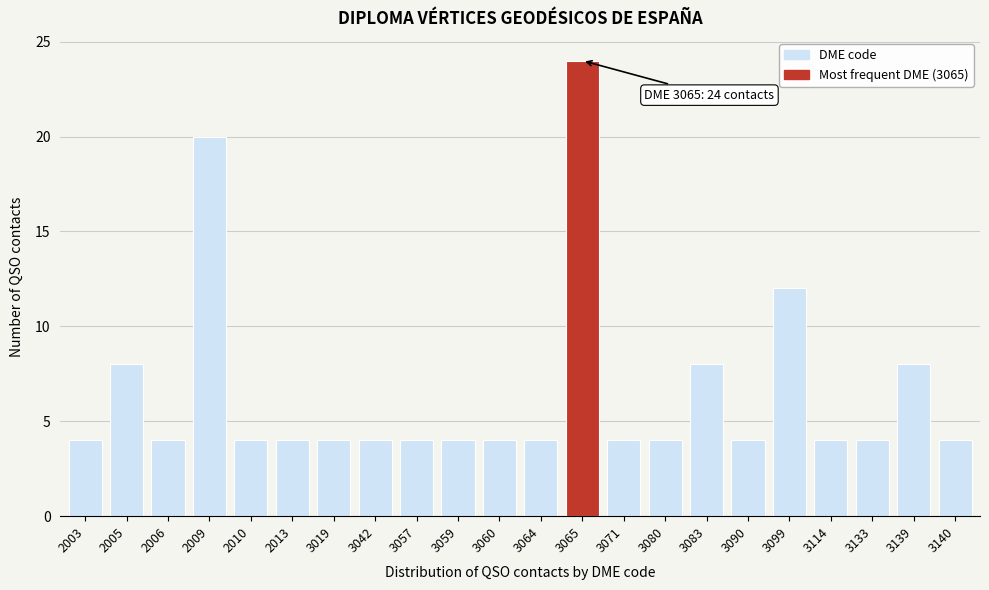

Reading left to right, what are all the values shown in this chart?

2003=4	2005=8	2006=4	2009=20	2010=4	2013=4	3019=4	3042=4	3057=4	3059=4	3060=4	3064=4	3065=24	3071=4	3080=4	3083=8	3090=4	3099=12	3114=4	3133=4	3139=8	3140=4